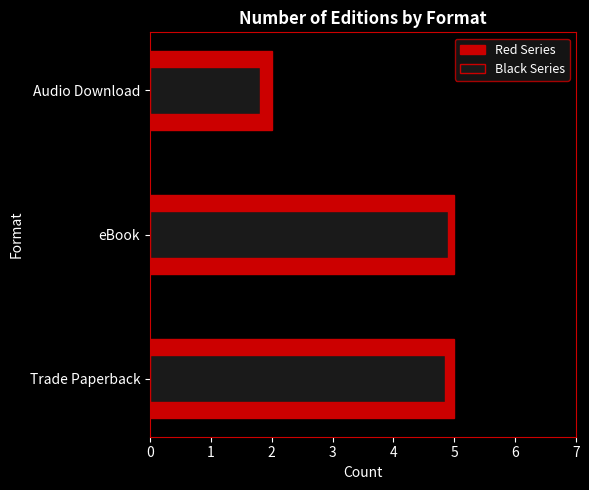

What is the average value?

4